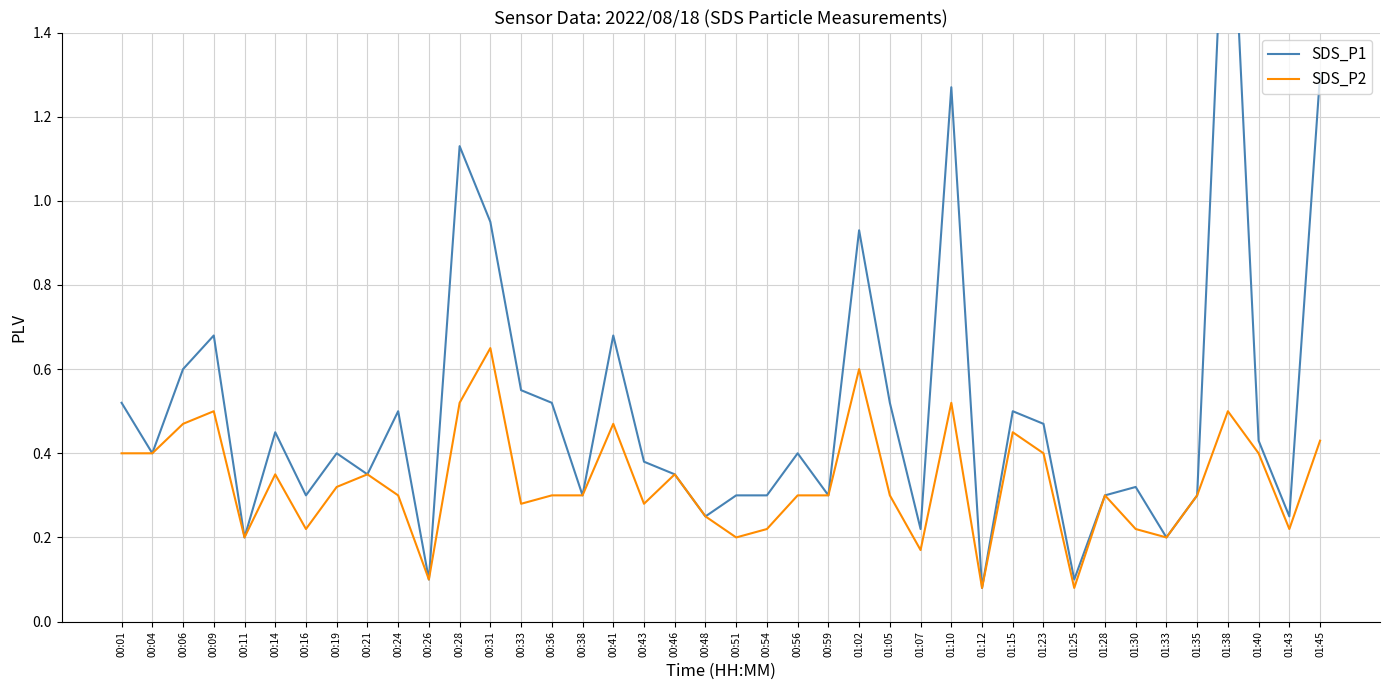

True or false: SDS_P2 and SDS_P1 intersect in this chart.

False